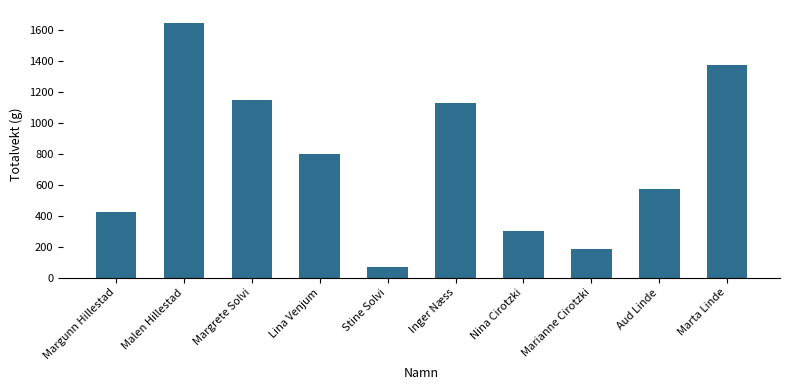

Reading left to right, transcribe all the data shown in this chart.

Margunn Hillestad=426	Malen Hillestad=1644	Margrete Solvi=1148	Lina Venjum=796	Stine Solvi=66	Inger Næss=1124	Nina Cirotzki=298	Marianne Cirotzki=186	Aud Linde=570	Marta Linde=1370